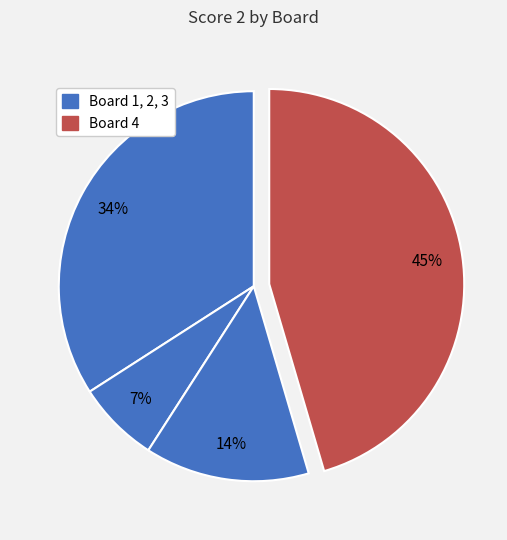

How many slices are in this pie chart?

4